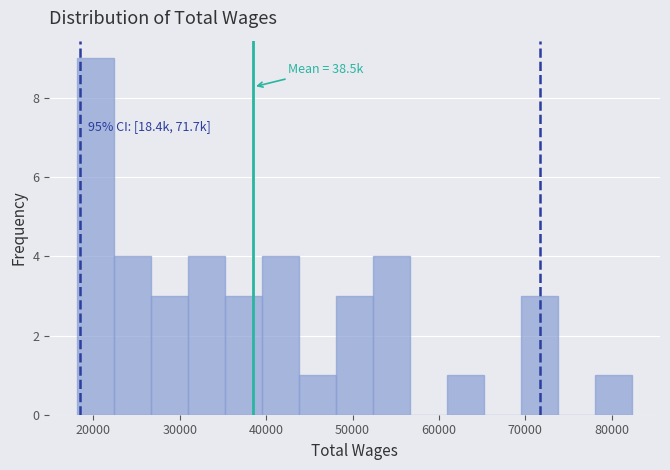

Which range on the x-axis has the tallest bar?

18000 to 22000